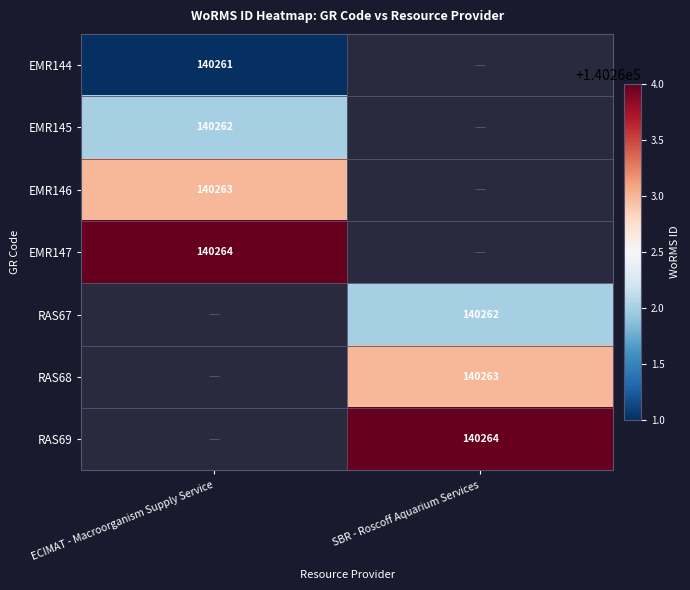

The value of RAS68 at SBR - Roscoff Aquarium Services is 140263. True or false?

True